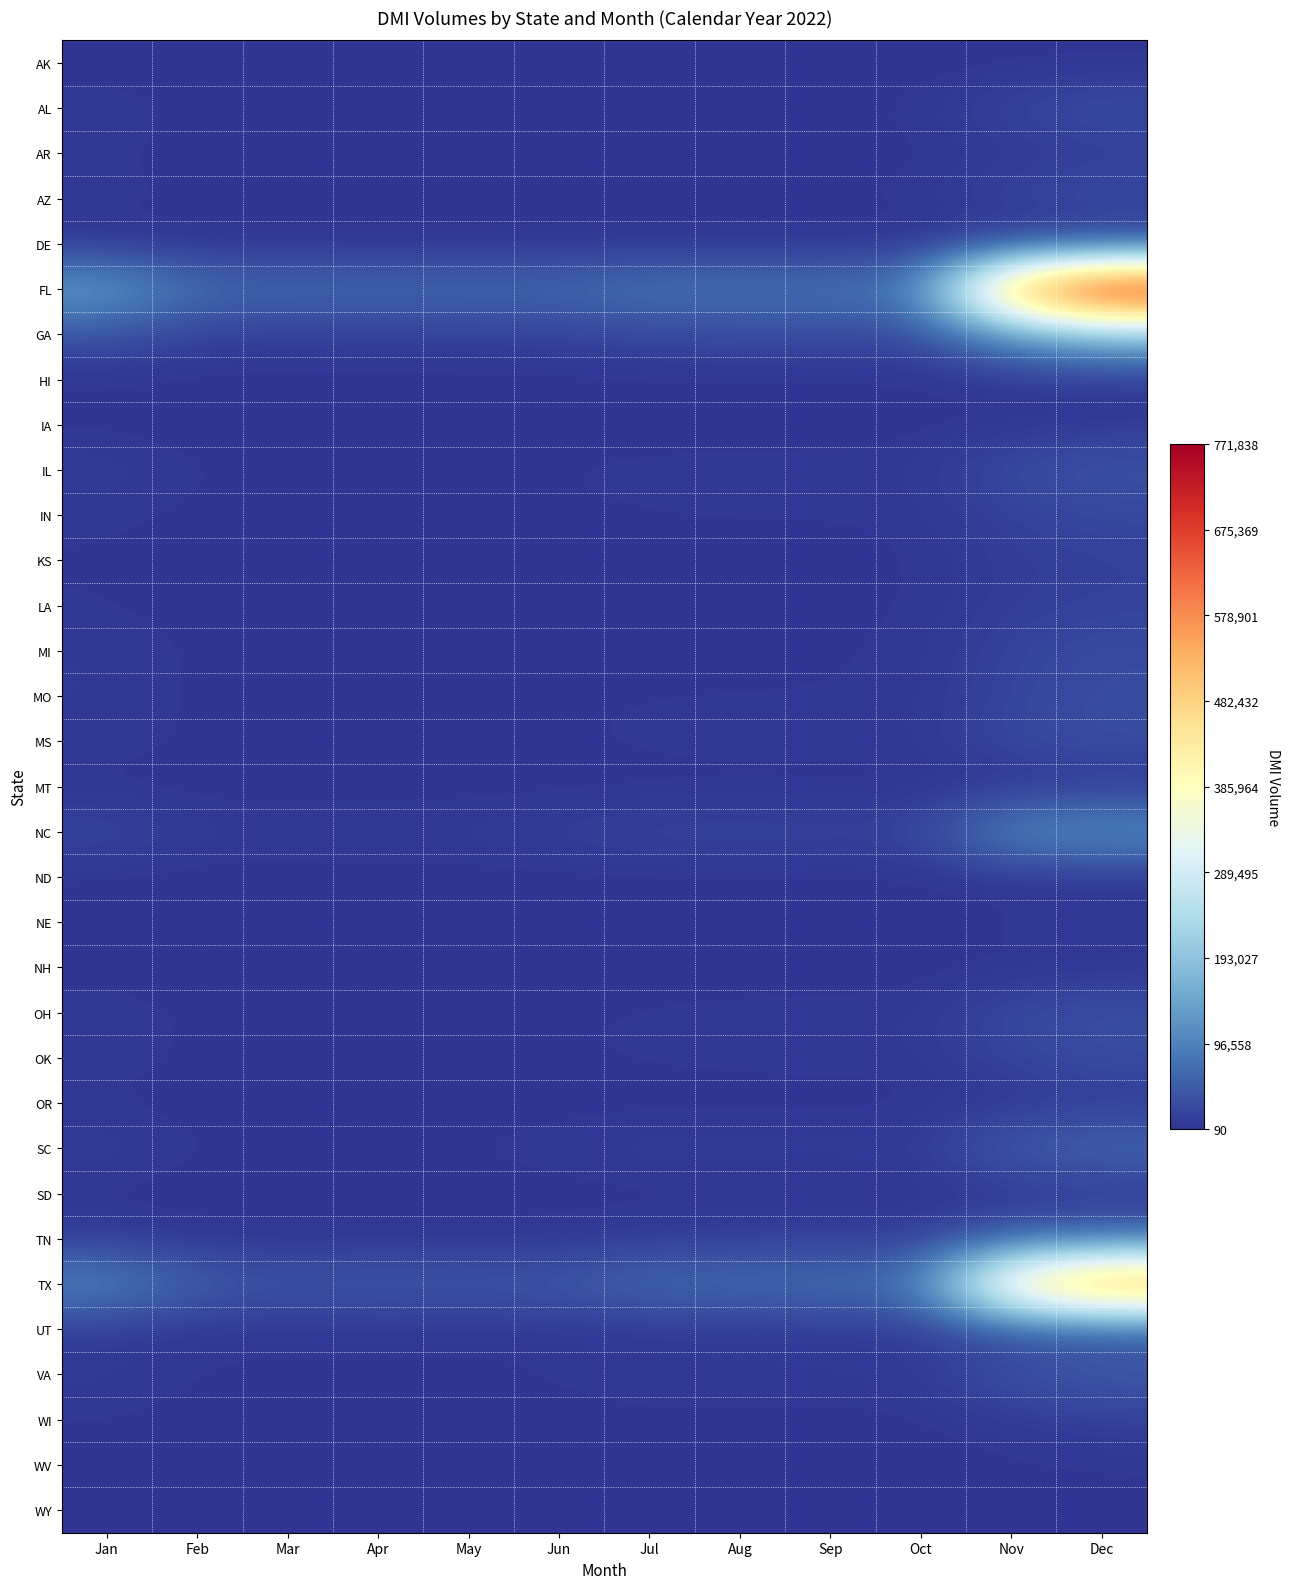

Rank the series by their maximum value, from highest to lowest.

FL, TX, GA, NC, SC, TN, VA, IL, OH, UT, MS, MO, OK, AL, AZ, MI, IN, LA, KS, WI, AR, OR, IA, NE, WV, NH, DE, SD, MT, ND, WY, HI, AK